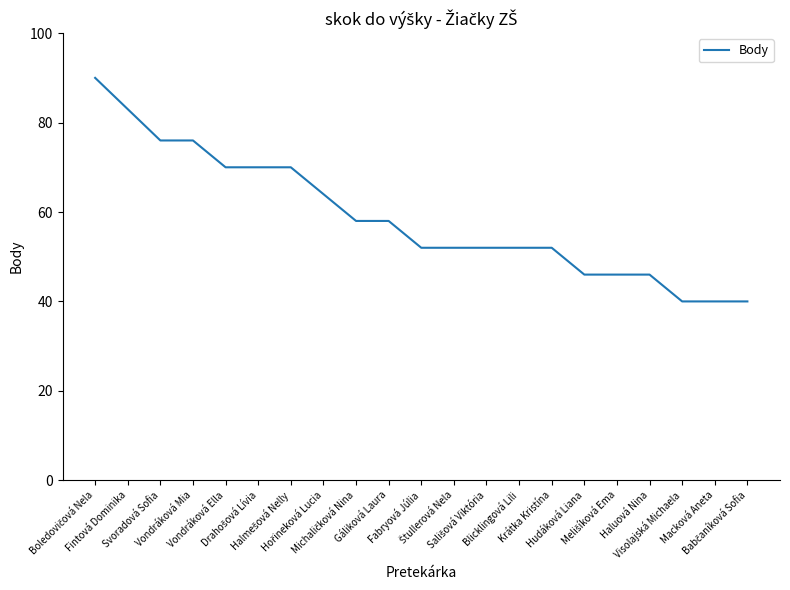

What is the smallest value displayed?

40